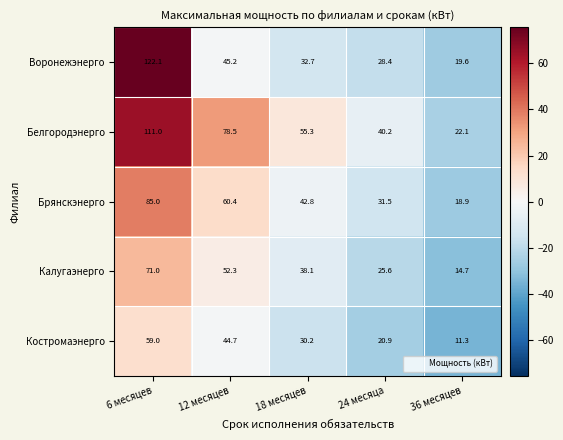

What is the sum of the Воронежэнерго values at 24 месяца and 6 месяцев?

150.5